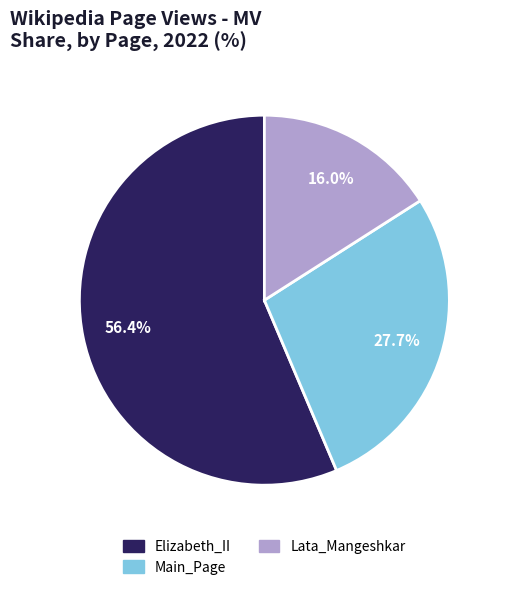

What percentage is the Lata_Mangeshkar slice, to the nearest percent?

16%